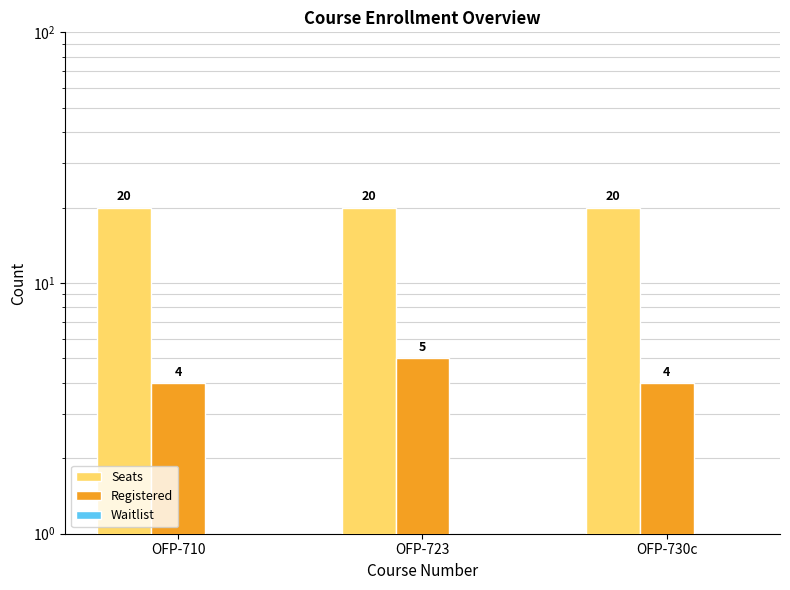

Are the bars horizontal?

No